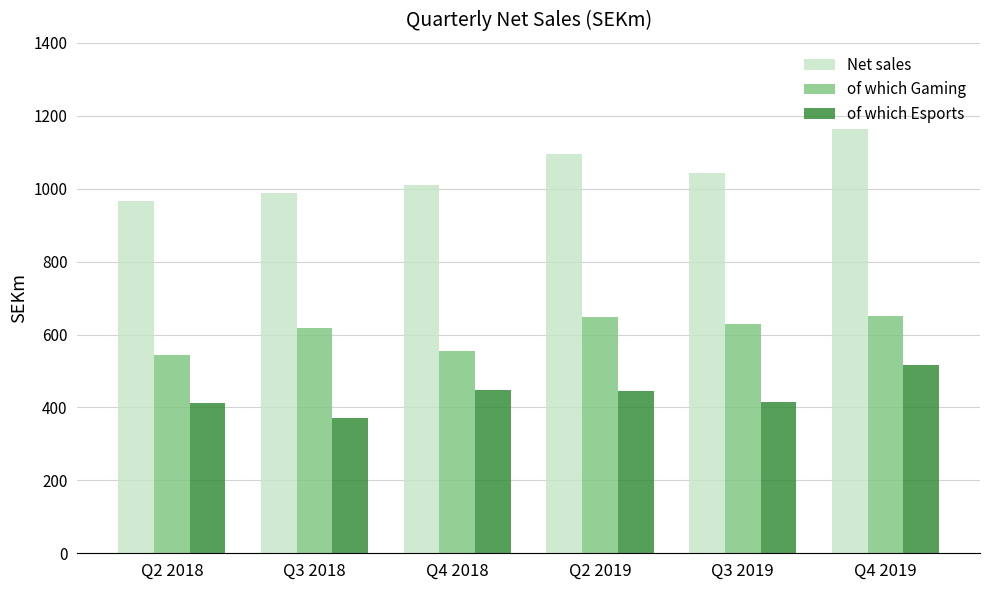

How many data points does each series have?

6